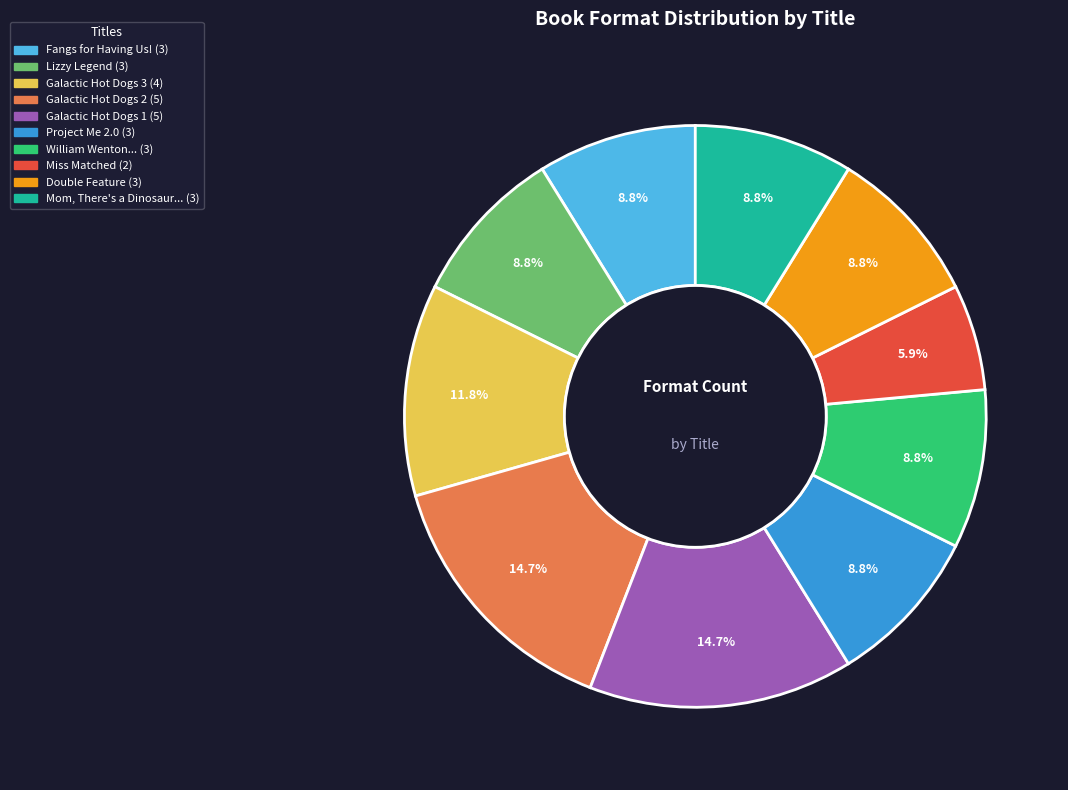

Is there any slice that represents more than half of the pie?

No